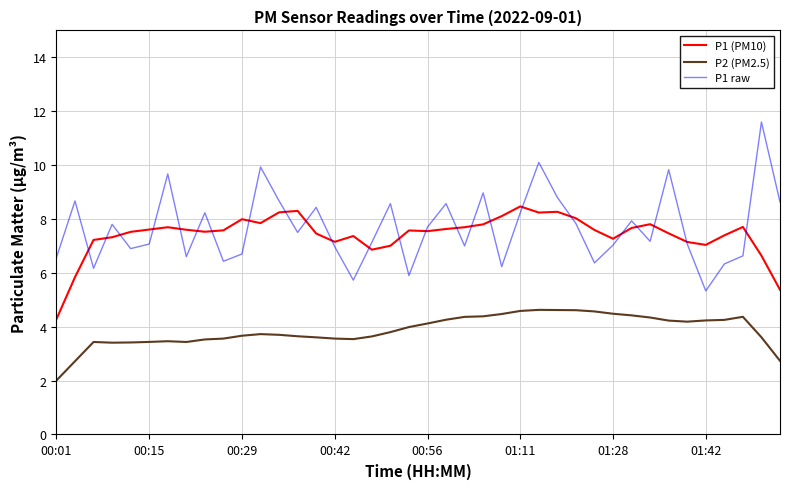

List the series in order of their peak value, highest first.

P1 raw, P1 (PM10), P2 (PM2.5)